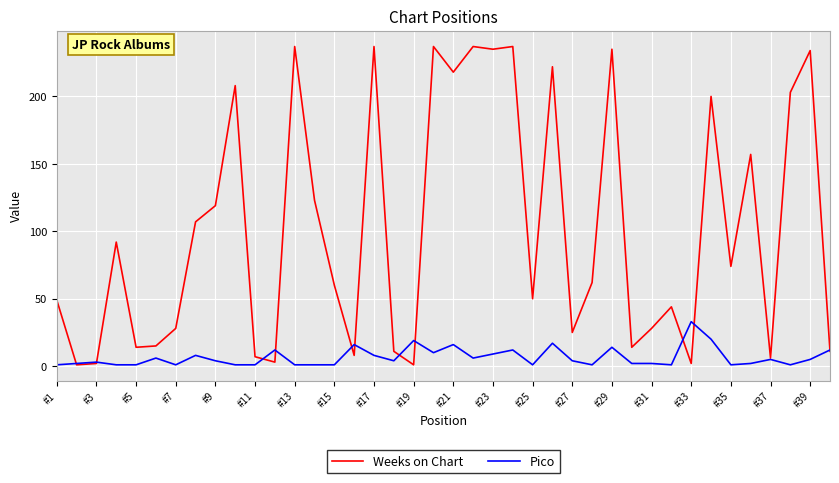

Which series has the largest range (max minus min)?

Weeks on Chart